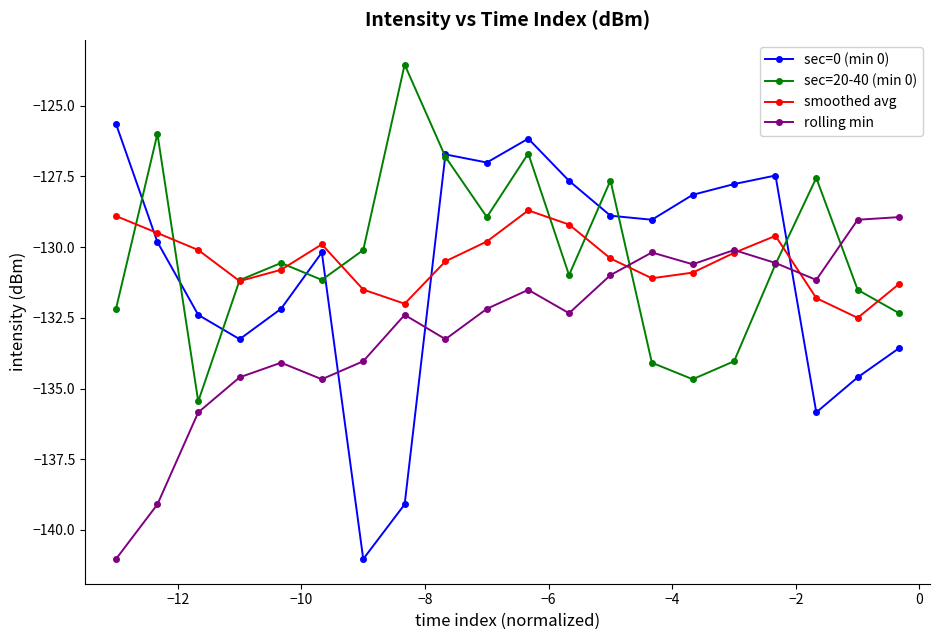

Which series has the widest spread of values?

sec=0 (min 0)